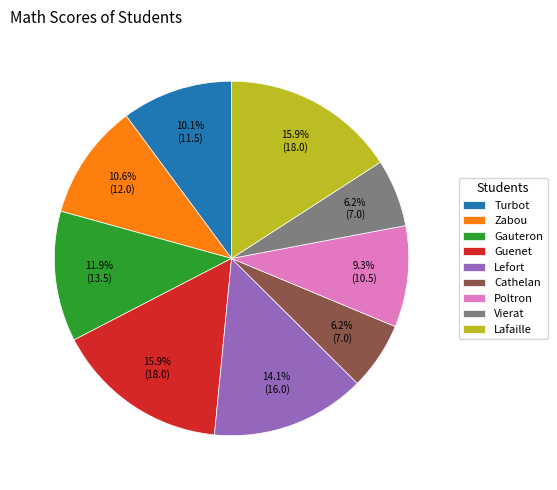

How many segments does this pie chart have?

9